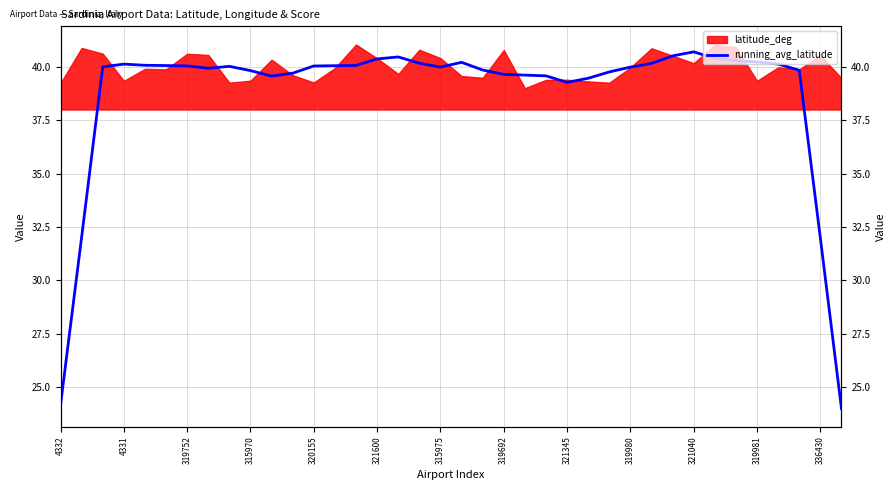

The chart shows a value of 40.3 at 32. True or false?

True